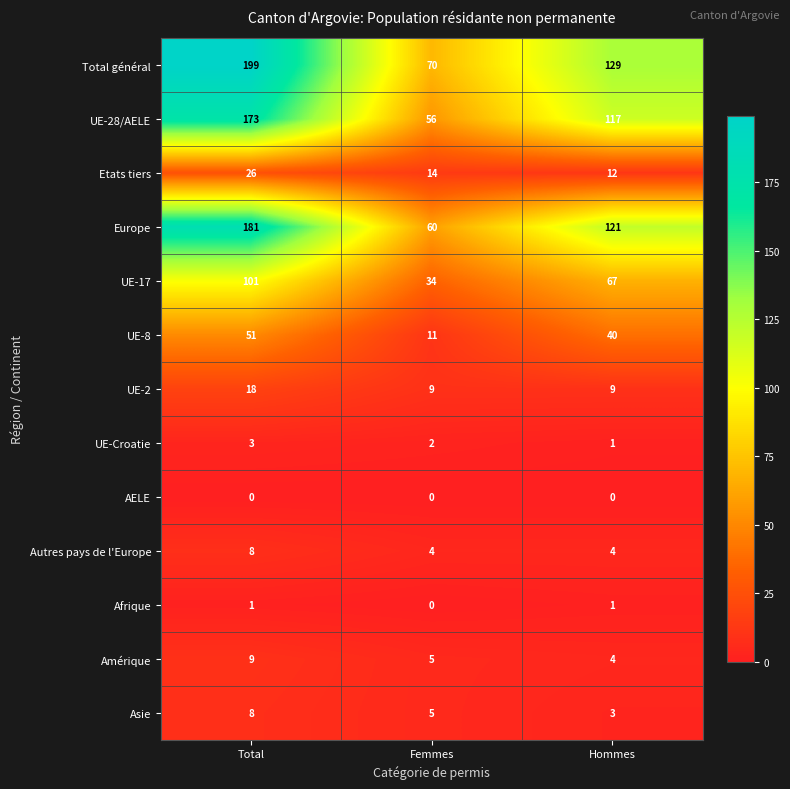

What is the difference between the maximum and second lowest values in the Etats tiers series?

12